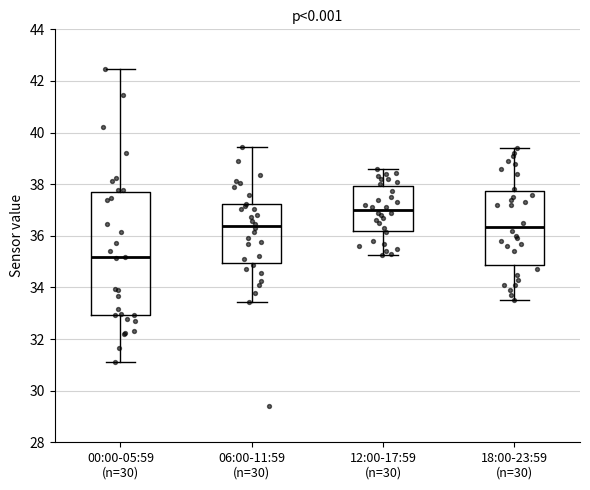

Reading left to right, transcribe this box plot: for each box, give where its median line is, the range the box spans, and where its two whiskers end, as read against the y-axis. The values are not printed on the chart, so give them approximately, as read against the axis.

00:00-05:59 (n=30): median 35.2, box 33.0 to 37.8, whiskers 31.2 to 42.4
06:00-11:59 (n=30): median 36.4, box 35.0 to 37.2, whiskers 33.4 to 39.4
12:00-17:59 (n=30): median 37.0, box 36.2 to 38.0, whiskers 35.2 to 38.6
18:00-23:59 (n=30): median 36.4, box 34.8 to 37.8, whiskers 33.6 to 39.4